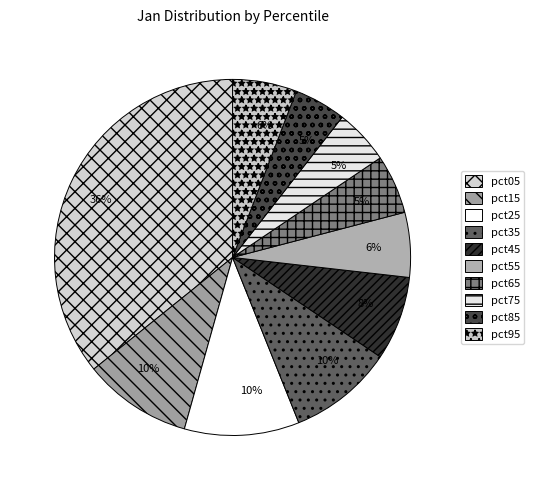

To the nearest percent, what is the combined percentage of pct05 and pct25?

46%